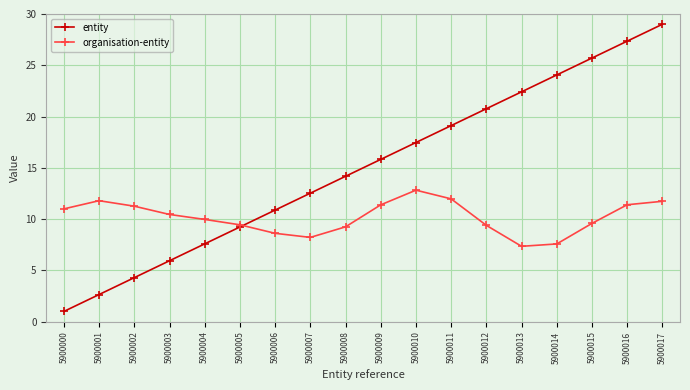

Which label corresponds to the largest value in the chart?

5900017